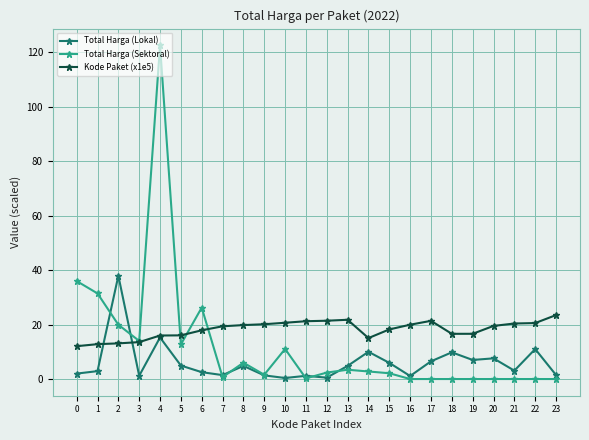

What is the value of the Total Harga (Lokal) point at the 18th from the left?

6.5